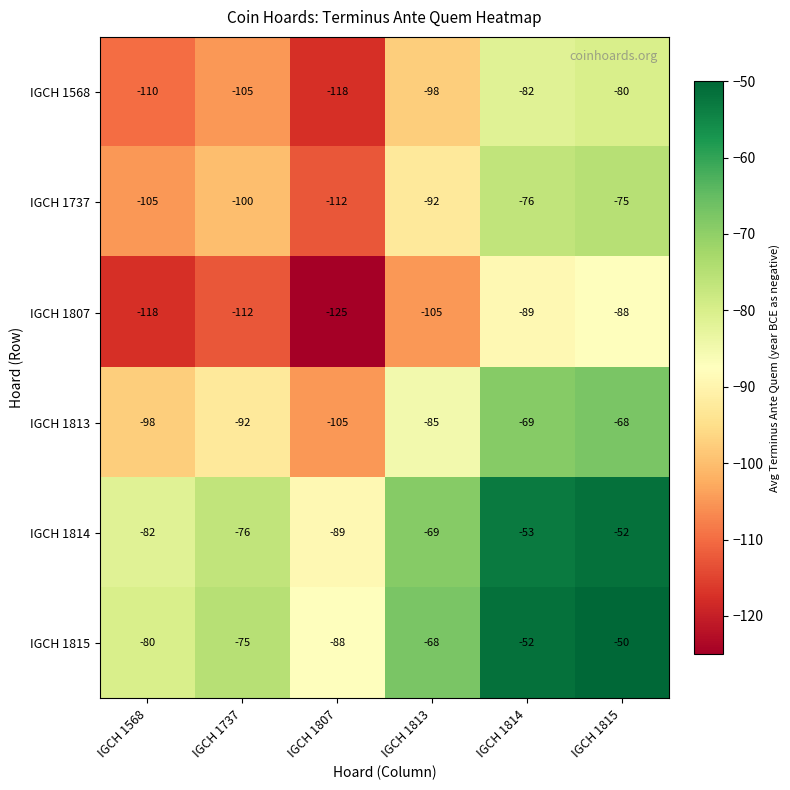

At which category is the sum across all series the highest?

IGCH 1815